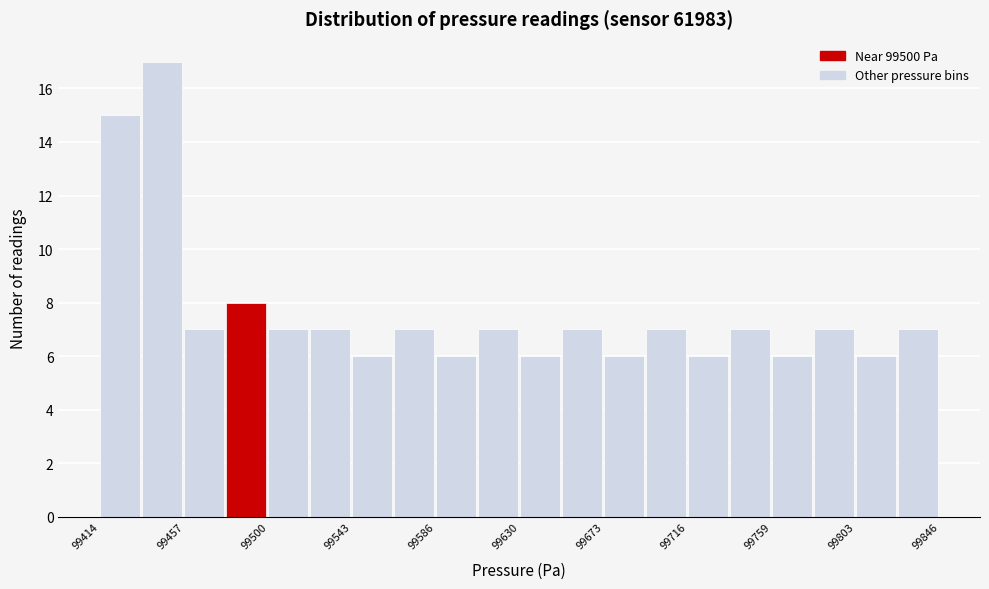

Which range on the x-axis has the tallest bar?

99435 to 99455